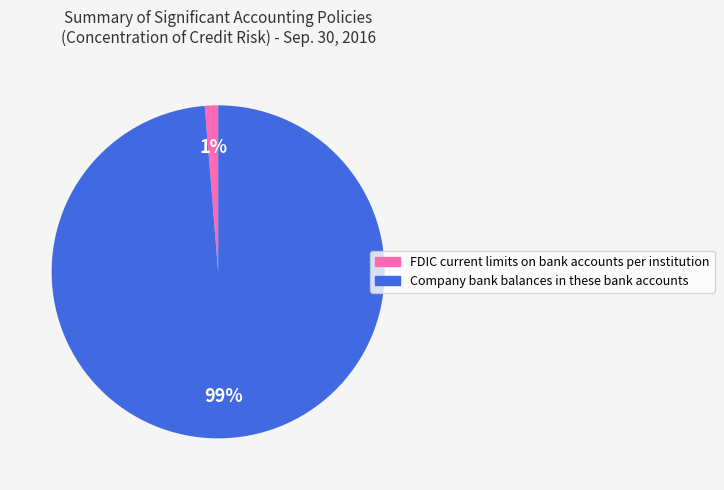

How many slices are in this pie chart?

2